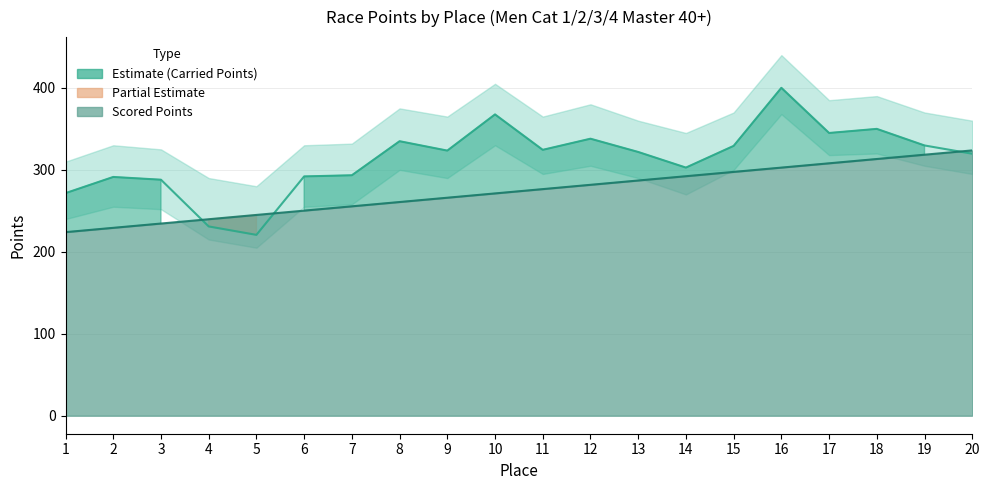

Rank the categories by Scored Points value from highest to lowest.

20, 19, 18, 17, 16, 15, 14, 13, 12, 11, 10, 9, 8, 7, 6, 5, 4, 3, 2, 1